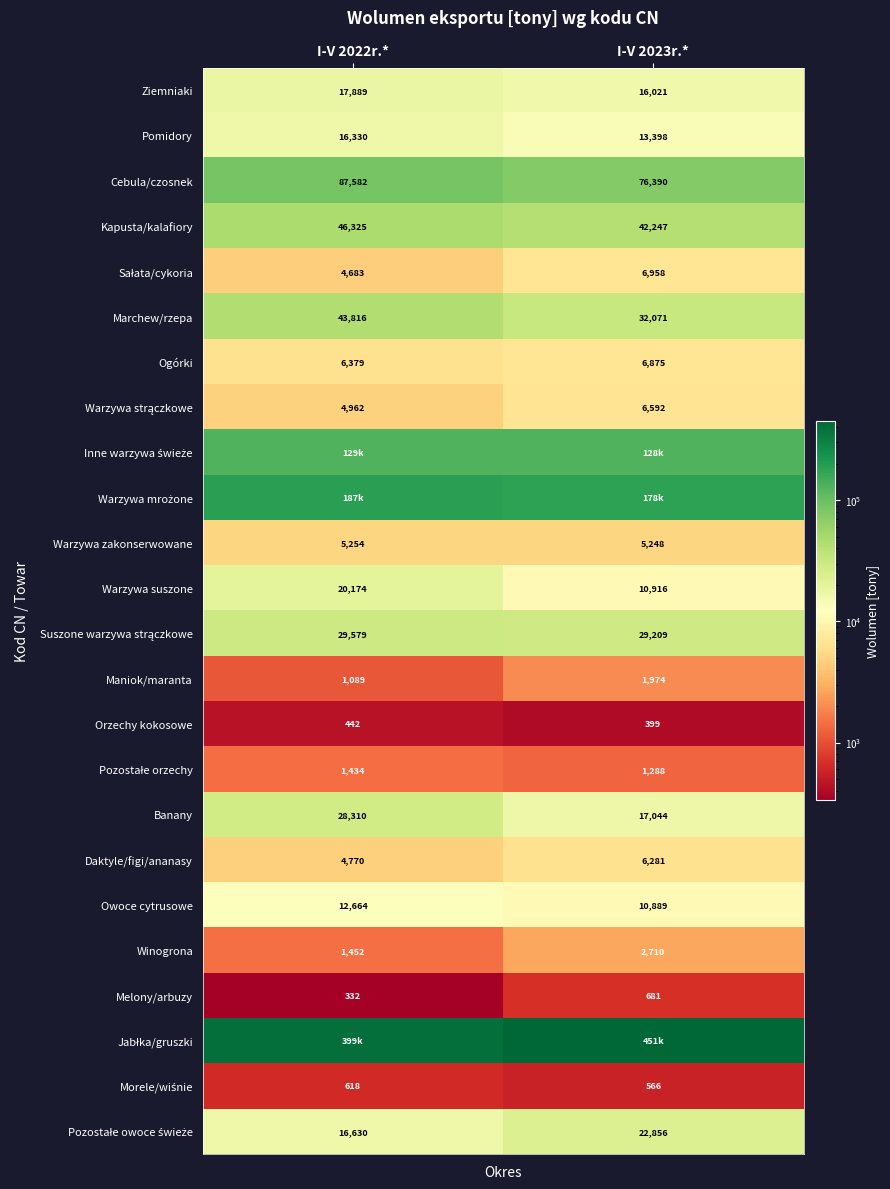

What is the average value of the Orzechy kokosowe series?

420.6